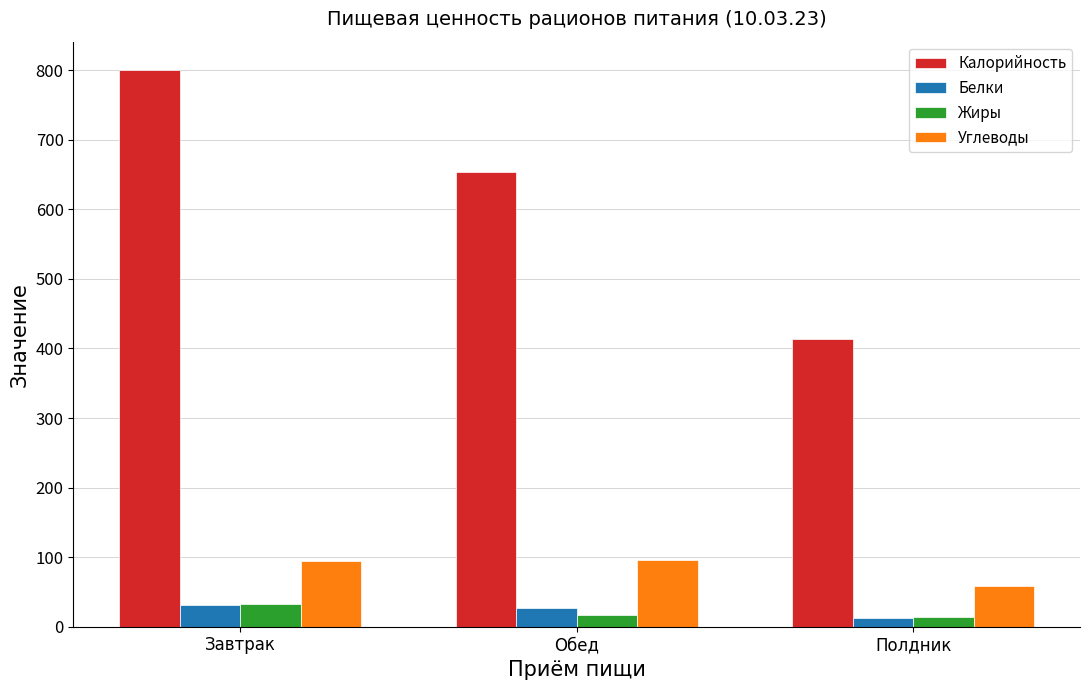

What is the maximum value for Углеводы?

96.3